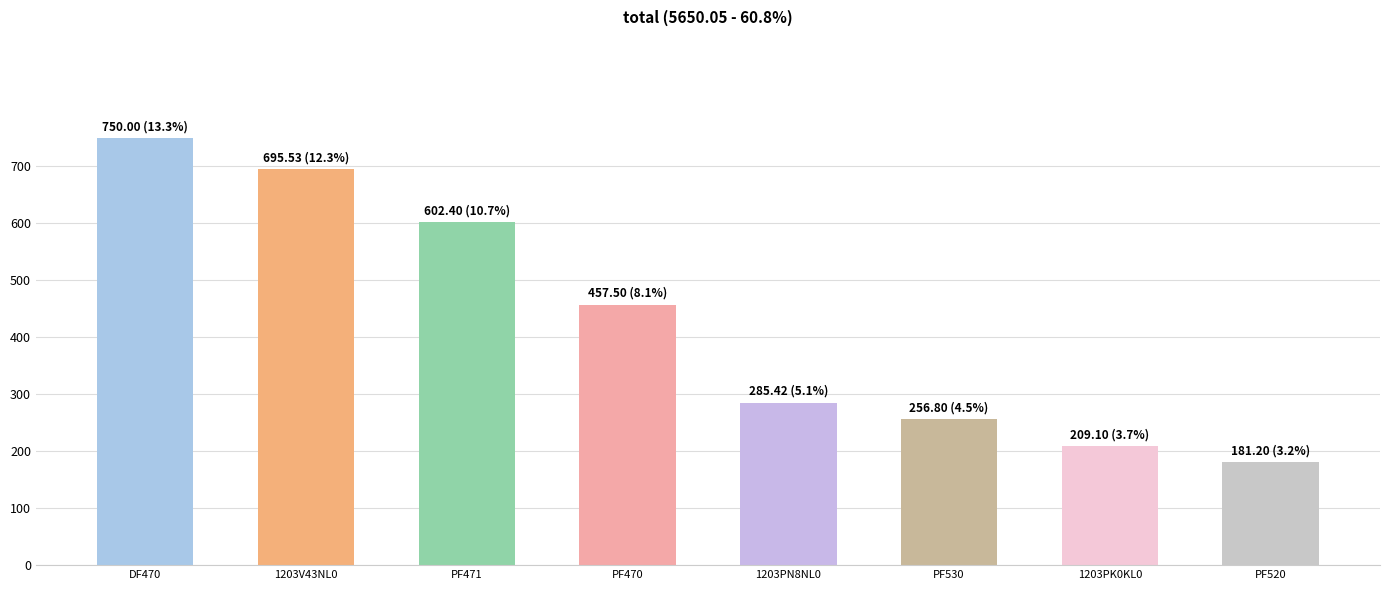

The chart shows a value of 285.4 at 1203PN8NL0. True or false?

True